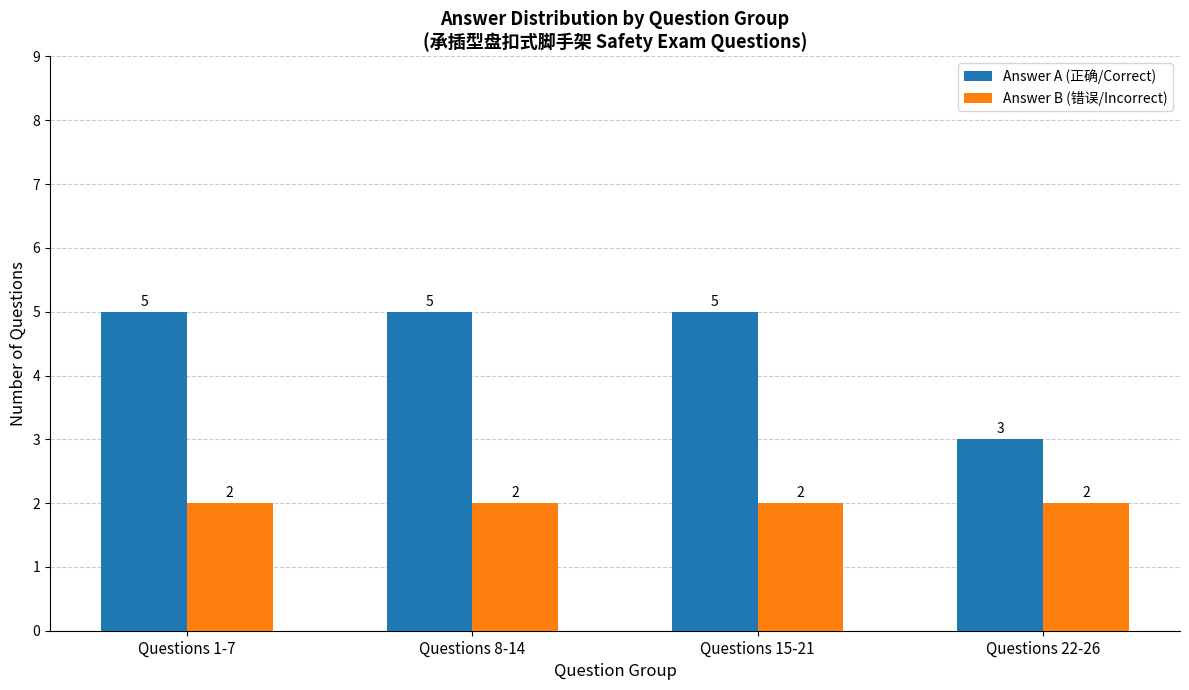

How many values in the Answer A (正确/Correct) series are below 5?

1